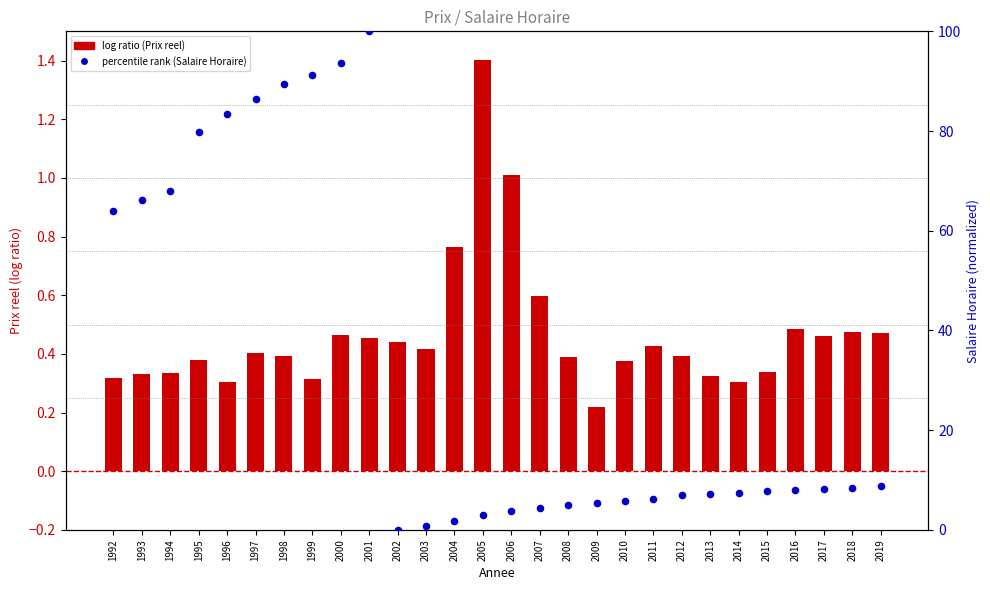

Which series has the widest spread of Y values?

percentile rank (Salaire Horaire)